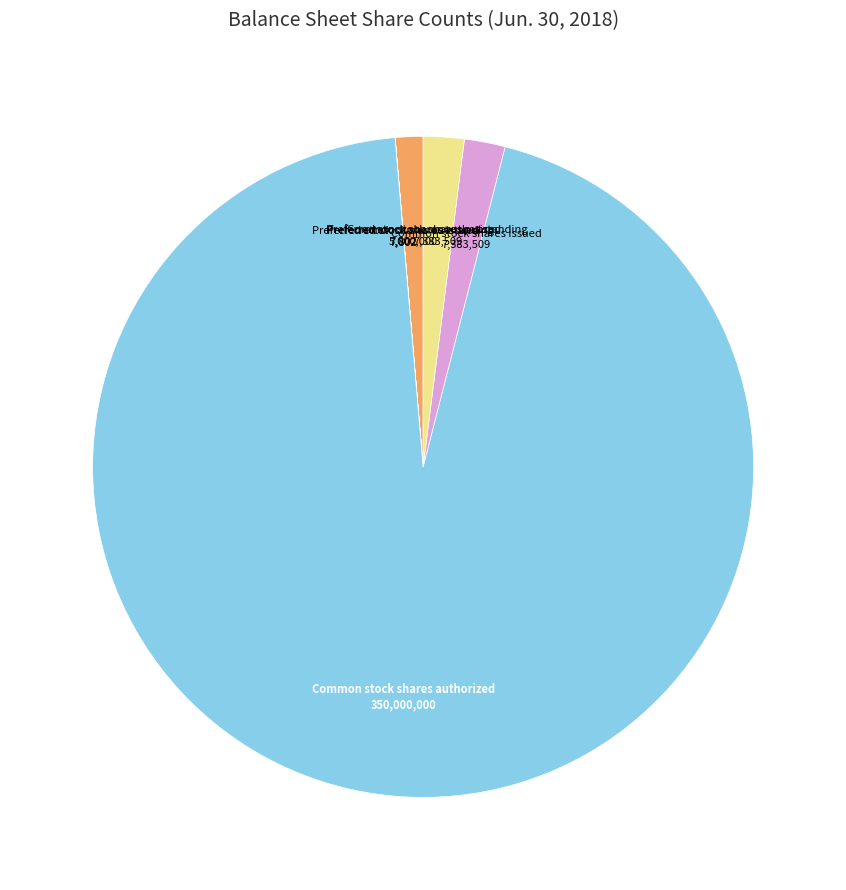

Which slice represents more than half of the pie?

Common stock shares authorized